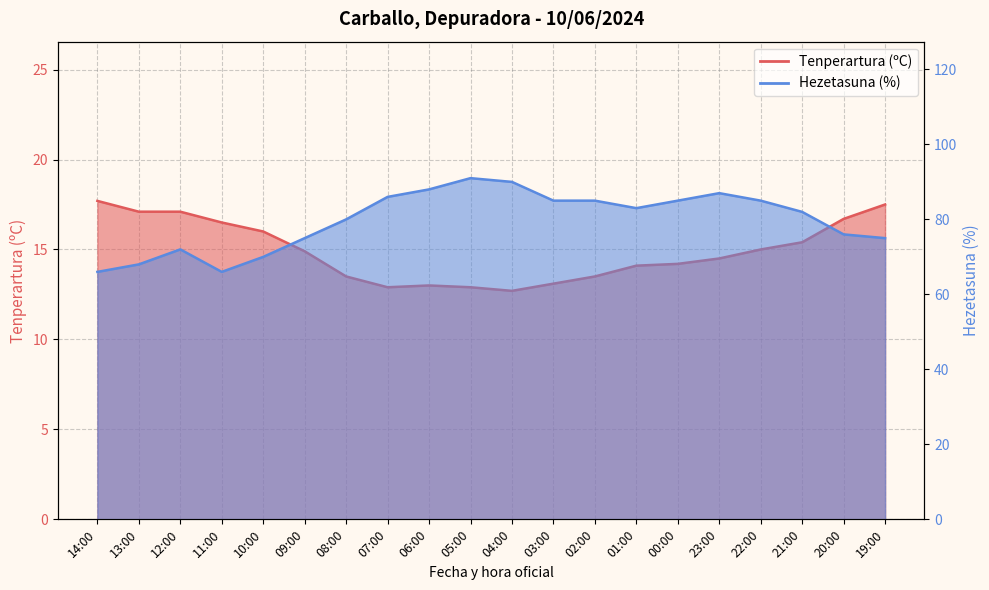

Reading left to right, list all the values displayed in this chart.

Tenperartura (ºC): 17.7	17.1	17.1	16.5	16.0	14.9	13.5	12.9	13.0	12.9	12.7	13.1	13.5	14.1	14.2	14.5	15.0	15.4	16.7	17.5
Hezetasuna (%): 66.0	68.0	72.0	66.0	70.0	75.0	80.0	86.0	88.0	91.0	90.0	85.0	85.0	83.0	85.0	87.0	85.0	82.0	76.0	75.0